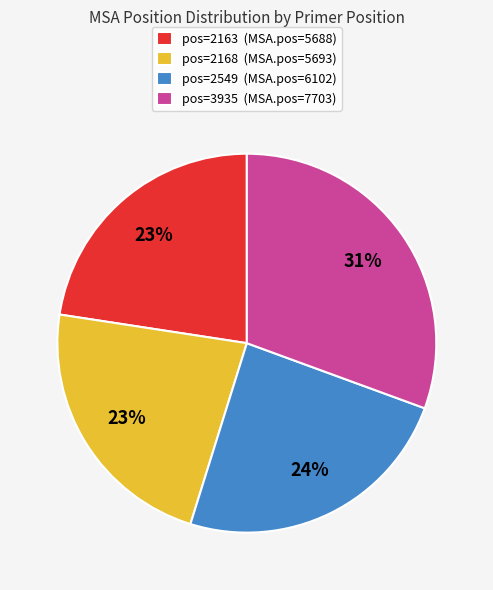

Is there any slice that represents more than half of the pie?

No